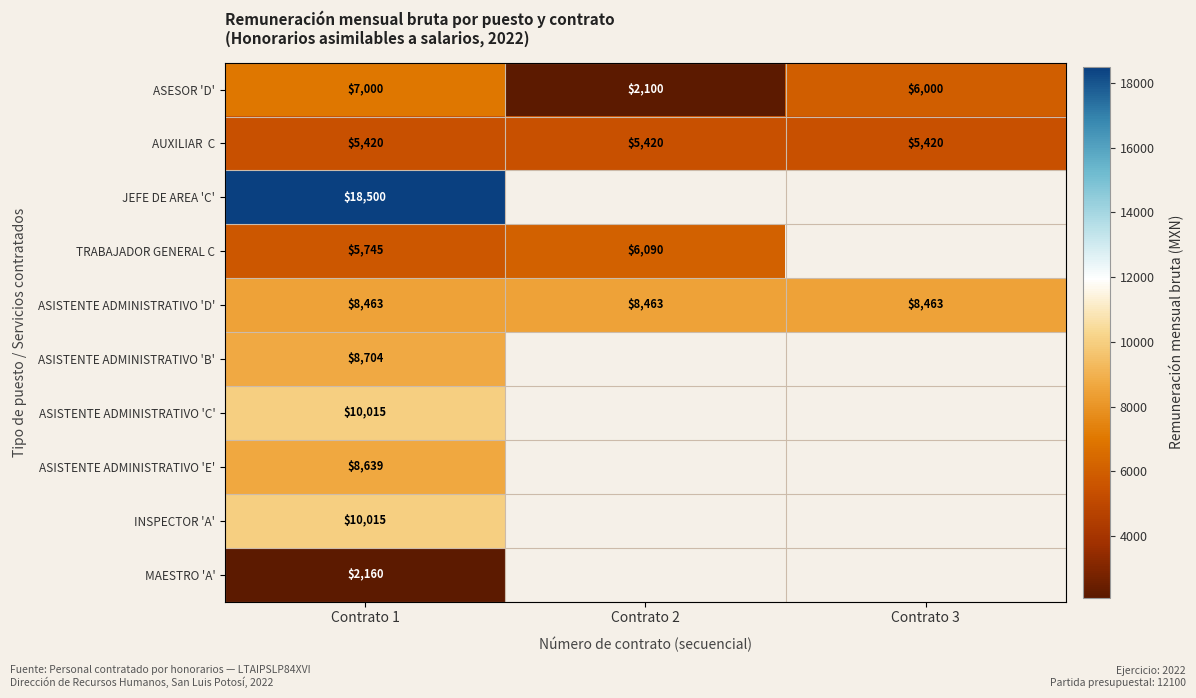

What is the minimum value for ASESOR 'D'?

2100